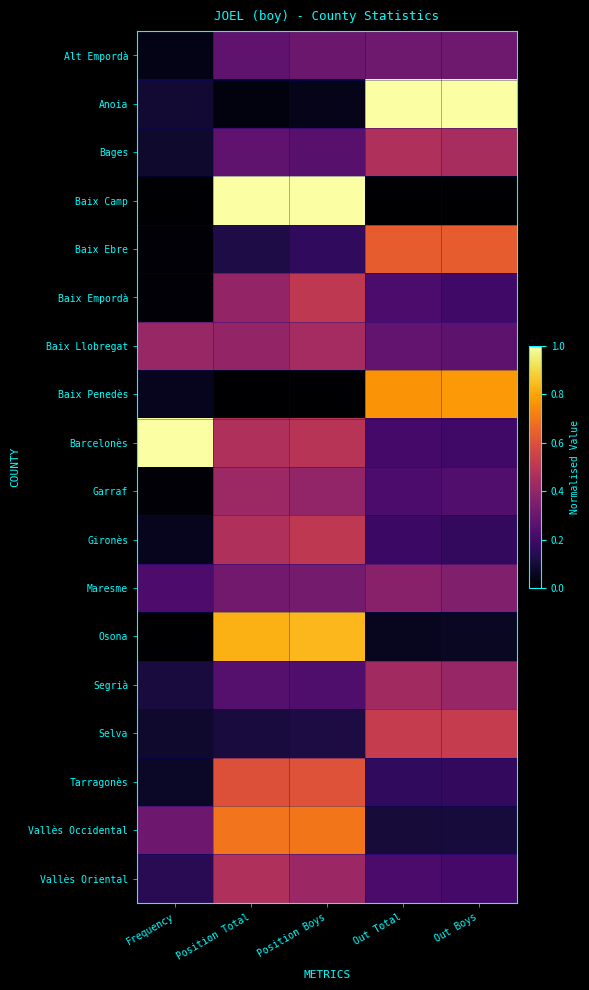

At which category is the sum across all series the highest?

Position Boys